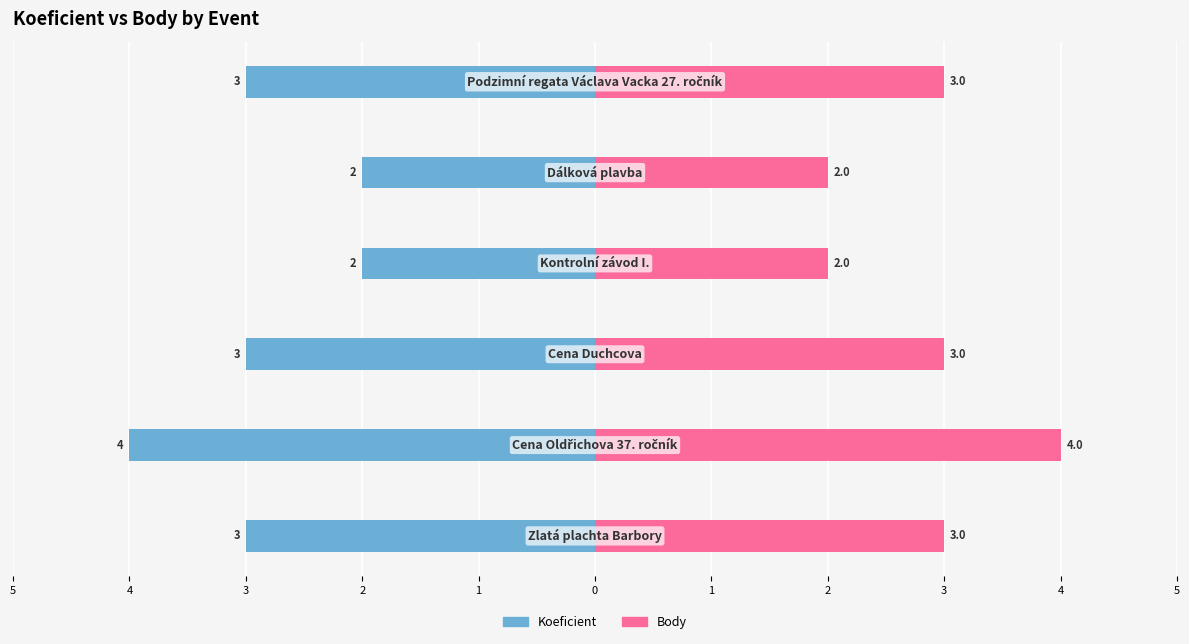

Which has a higher value, 1 or 4?

1